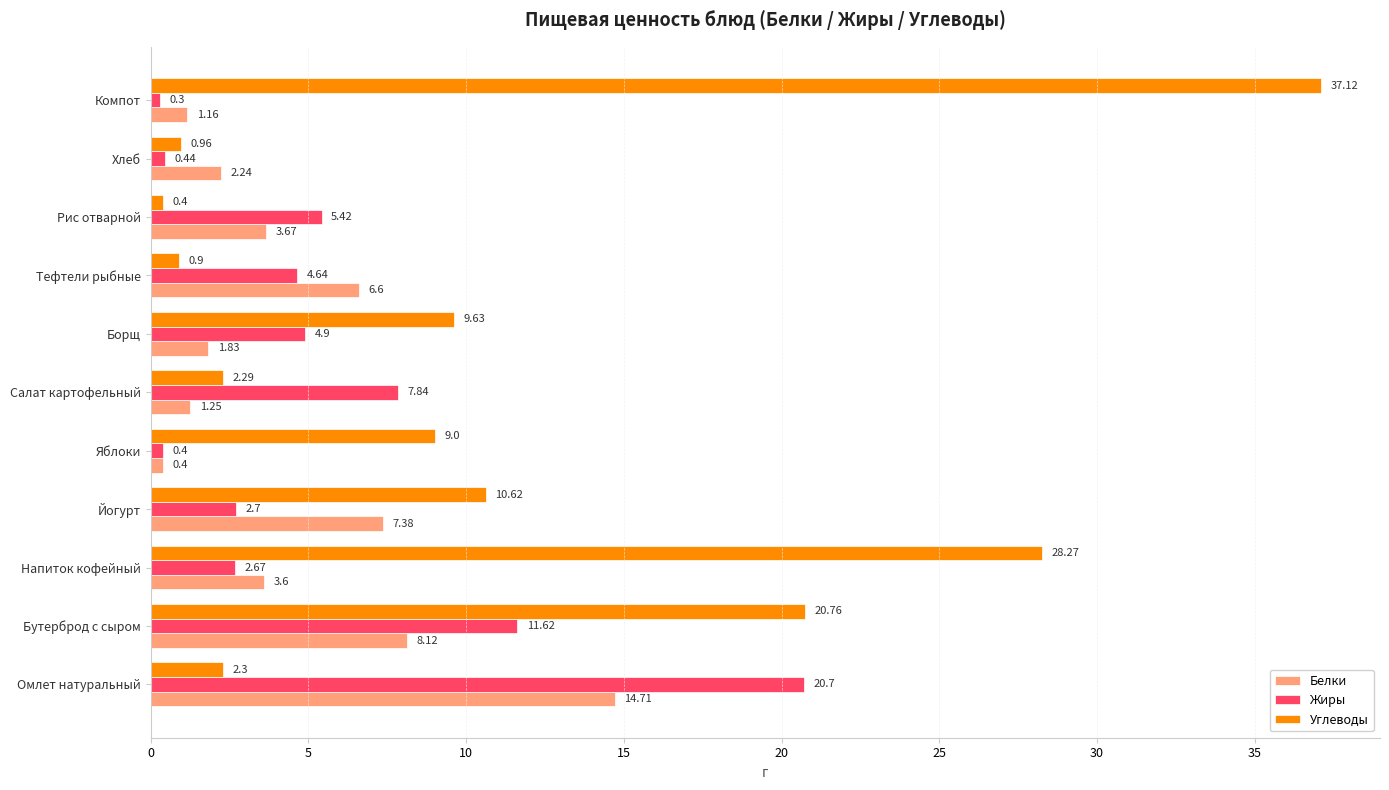

Which series has the largest range (max minus min)?

Углеводы